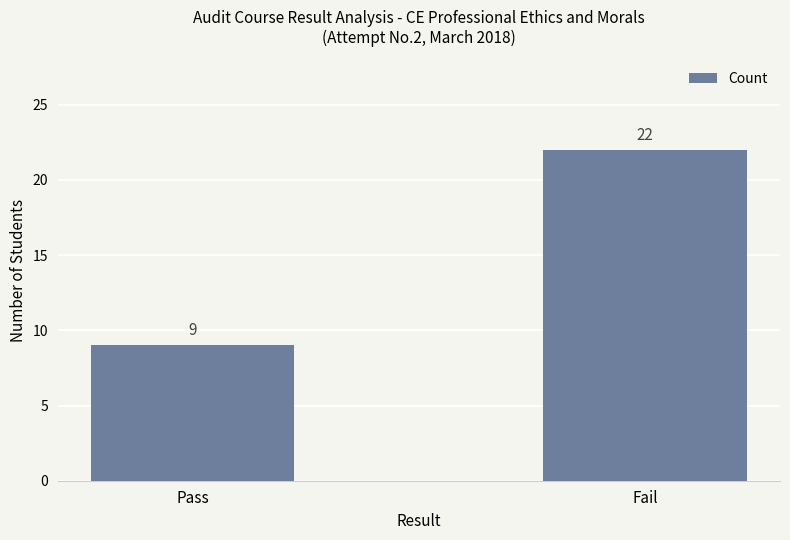

Rank the categories by value from lowest to highest.

Pass, Fail